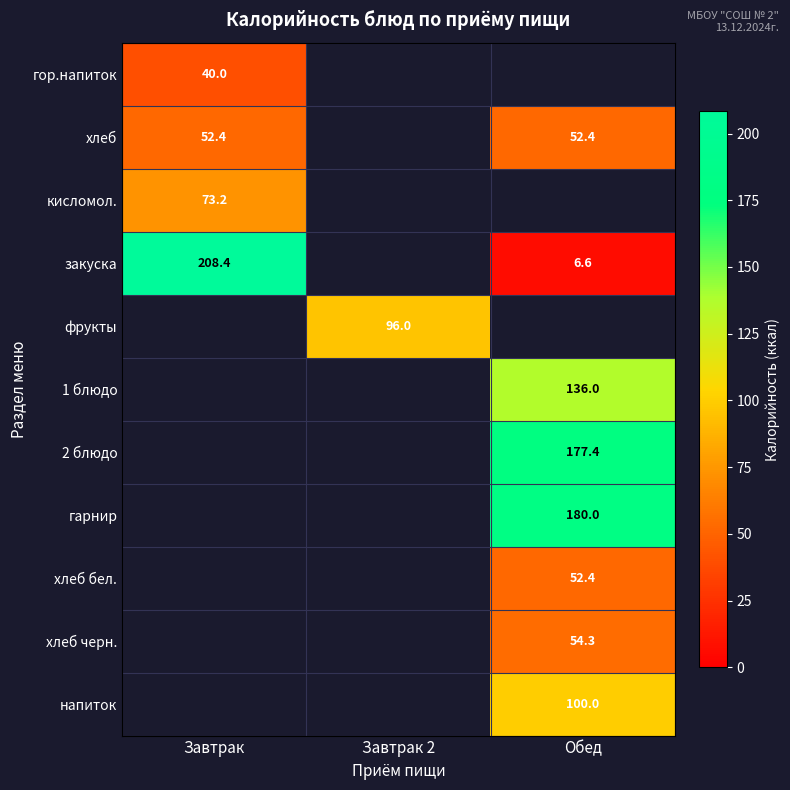

True or false: хлеб бел. has a value of 52.4 at Обед.

True